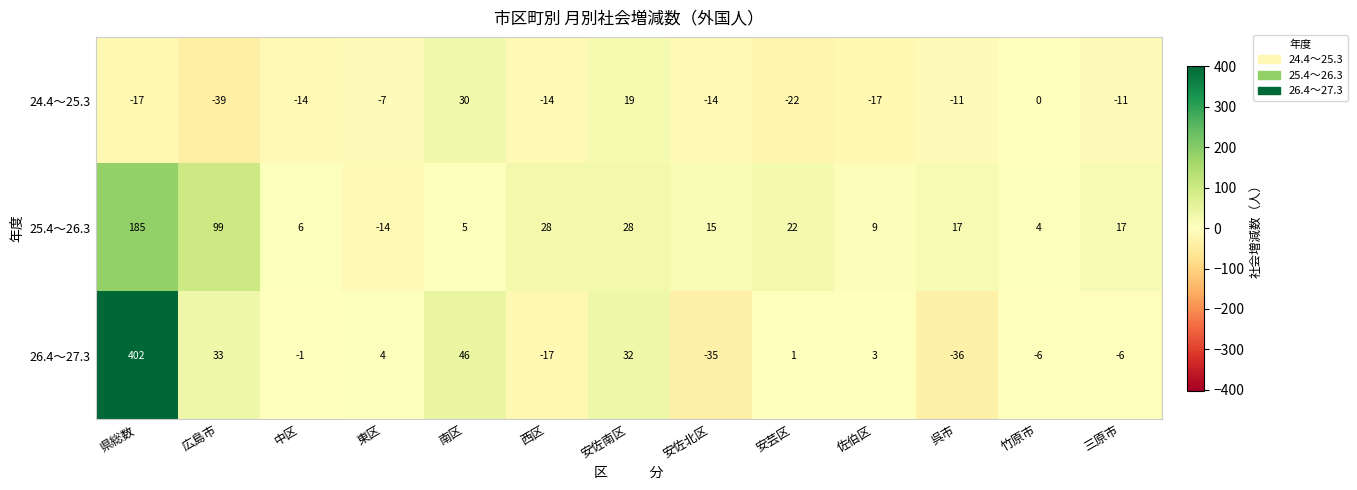

Where is 26.4～27.3 nearest to the value 183?

南区